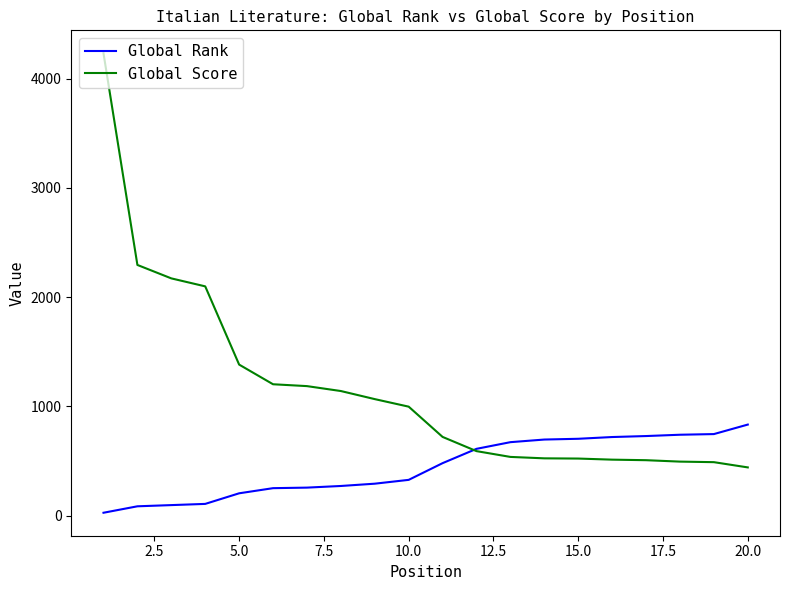

What are all the series names shown in the legend?

Global Rank, Global Score